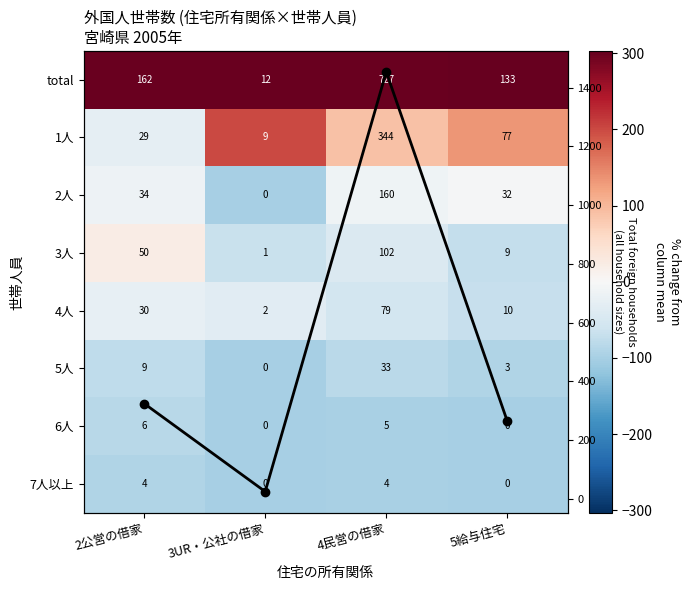

At which label does 6人 reach its minimum?

3UR・公社の借家